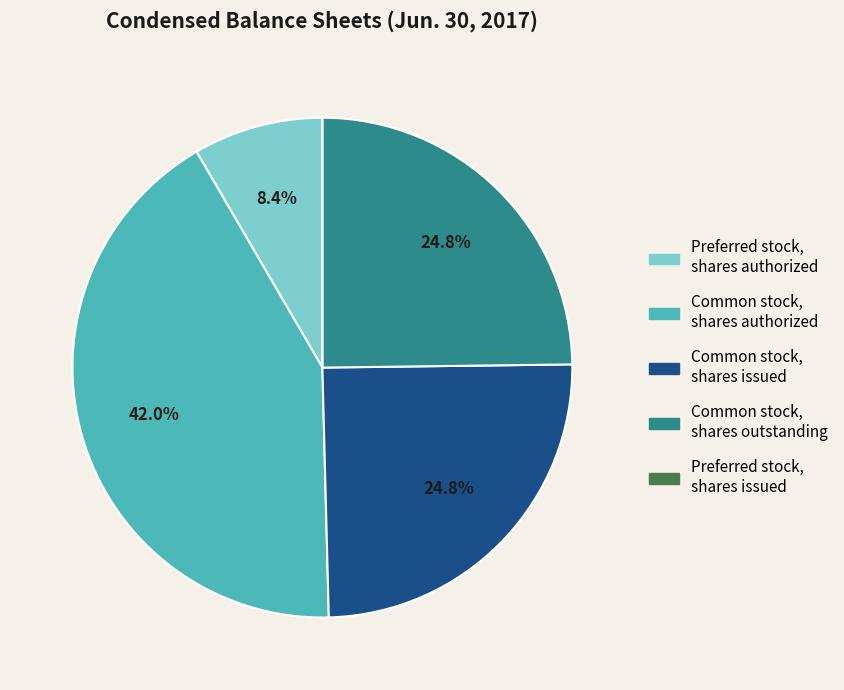

Is there a majority slice in this chart?

No